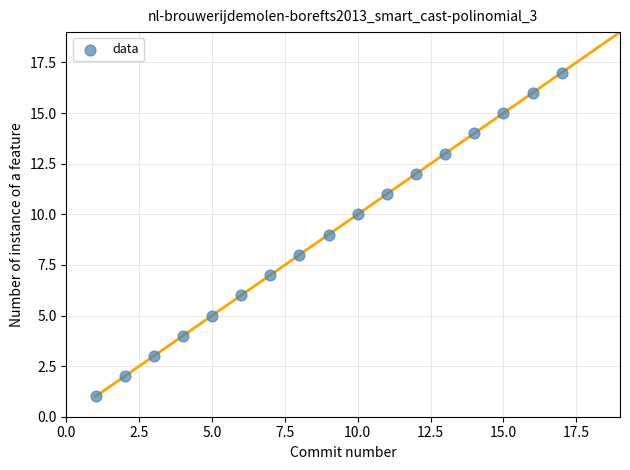

What is the range of Y values (max minus min)?

16